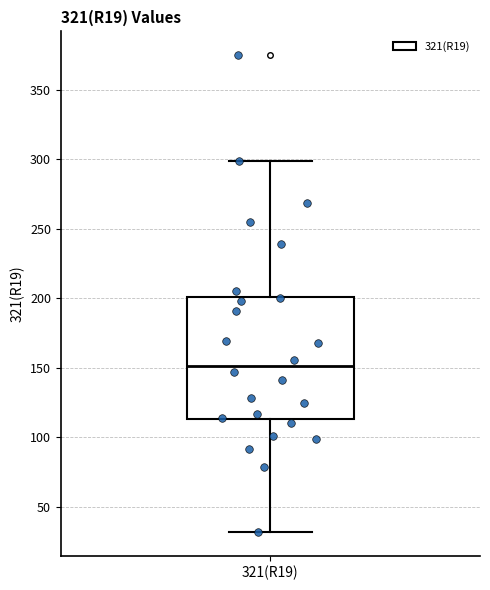

Read this box plot against the y-axis: the position of the median line, the range covered by the box, and the ends of both whiskers. The values are not printed on the chart, so give them approximately, as read against the axis.

median 150, box 115 to 200, whiskers 30 to 300